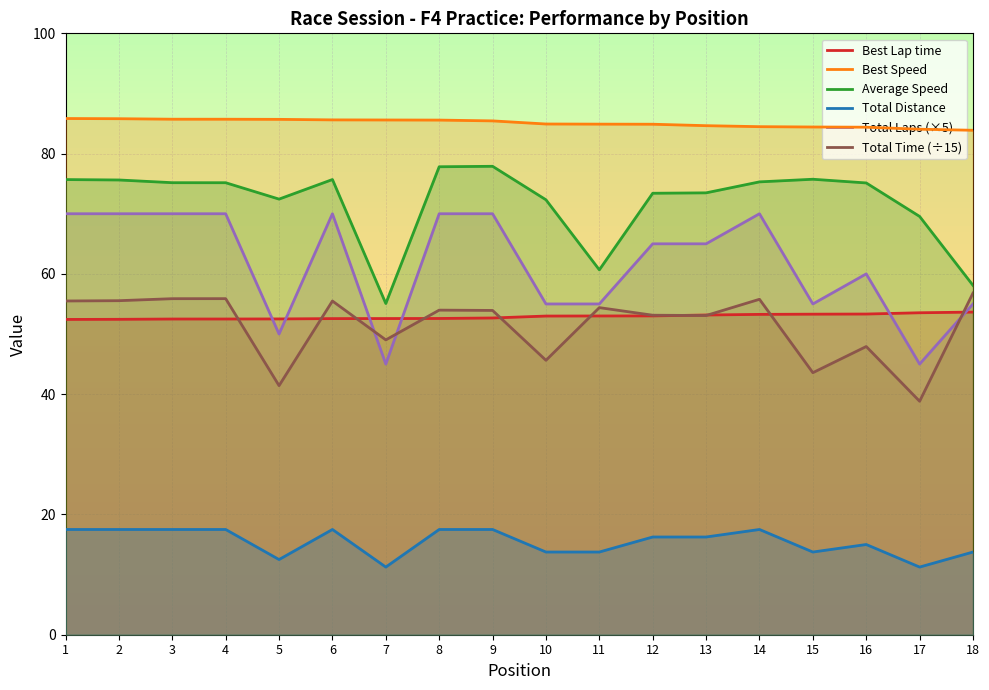

At 5, list the series in order from smallest to largest.

Total Distance, Total Time (÷15), Total Laps (×5), Best Lap time, Average Speed, Best Speed